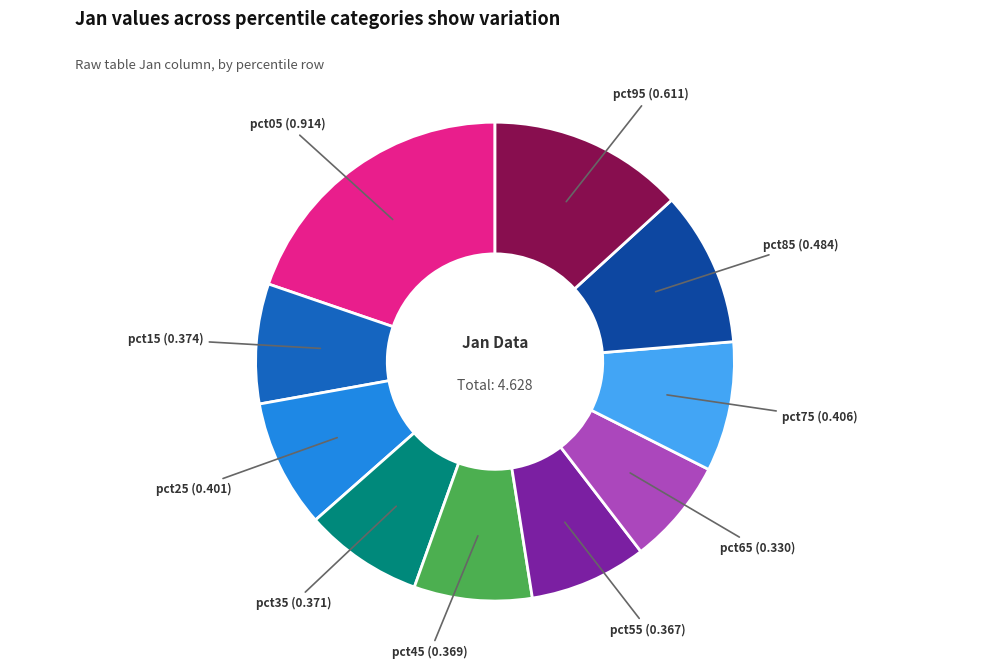

Does any single category account for the majority?

No